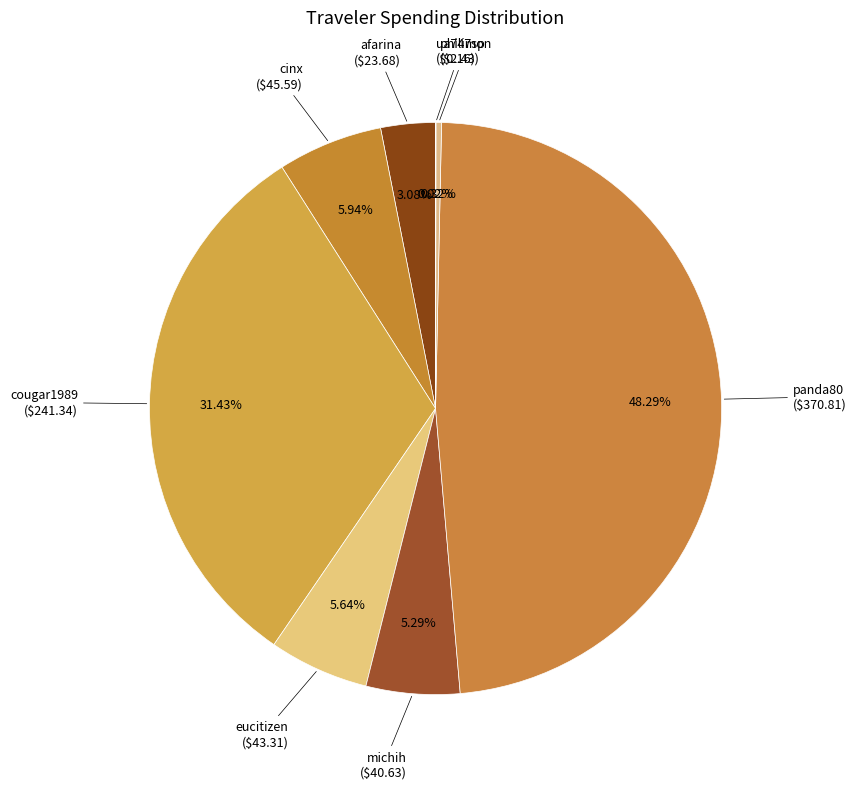

What is the smallest slice in the pie chart?

ua747sp